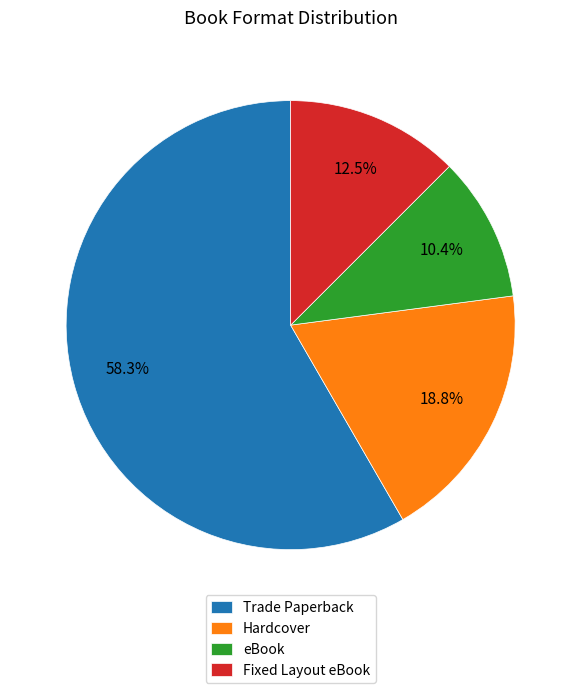

How many slices are in this pie chart?

4